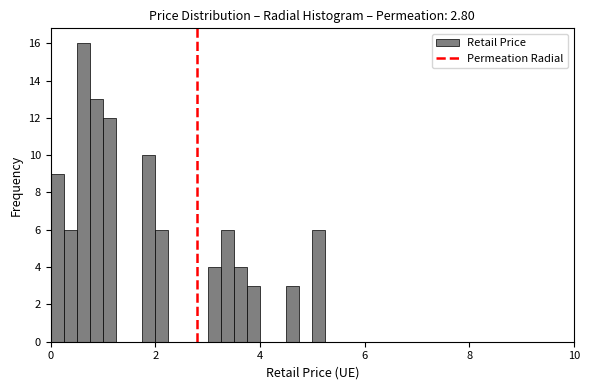

Around what value on the x-axis is the tallest bar? Give the approximate position of its centre, as read against the axis.

0.6